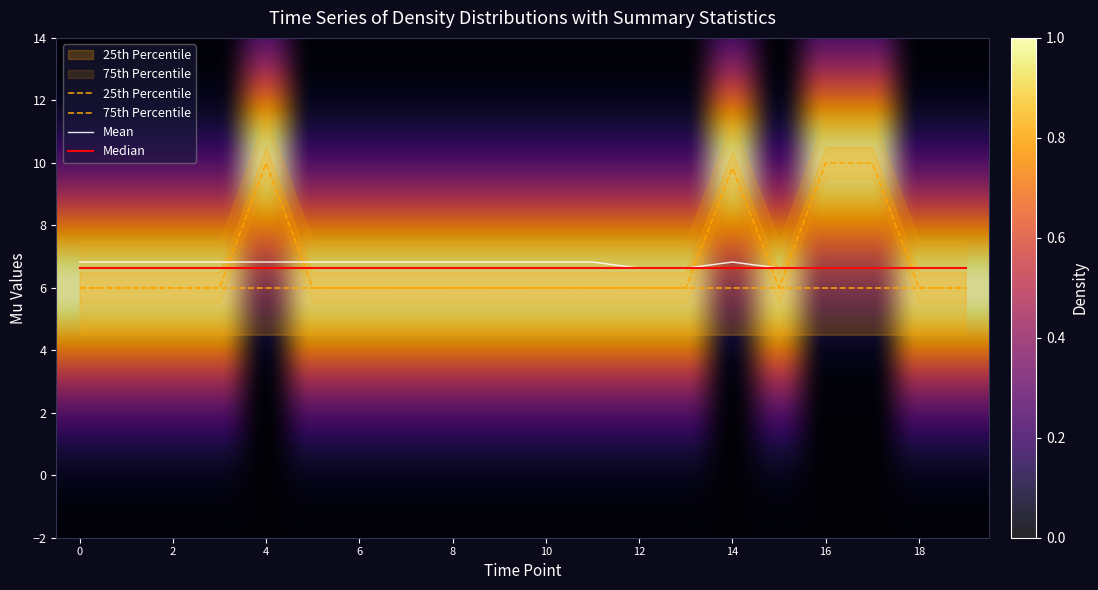

Count the number of data series in this chart.

2